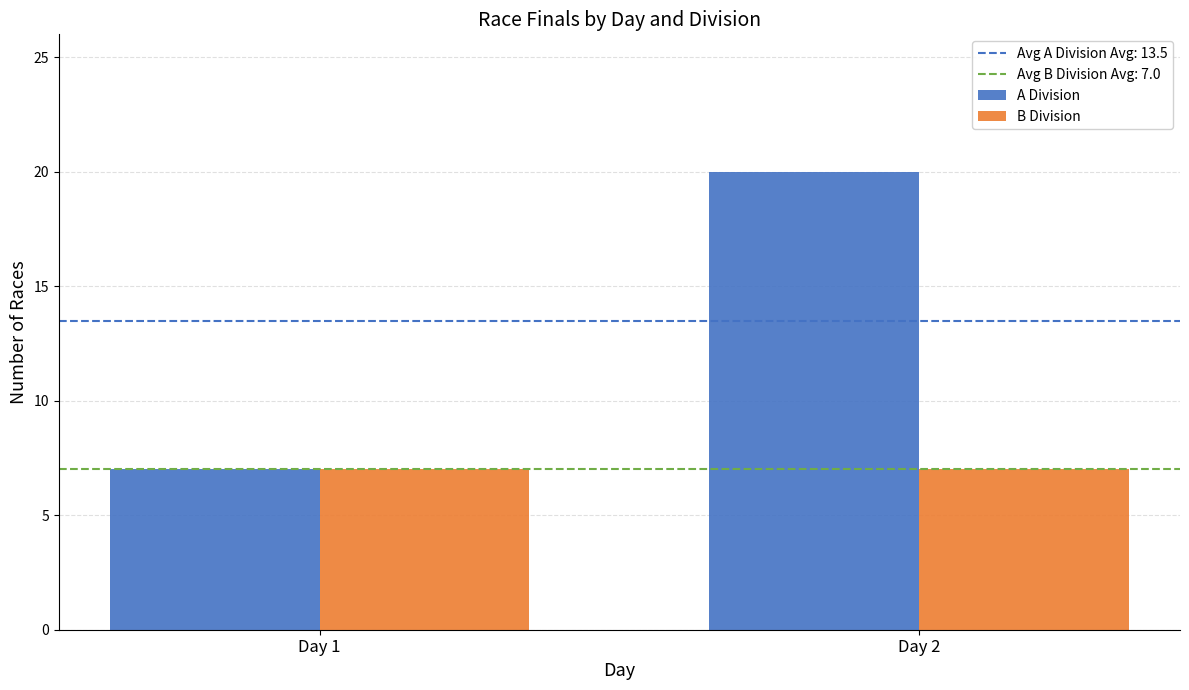

True or false: B Division has a value of 2 at Day 1.

False